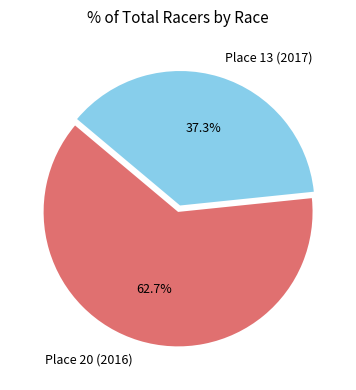

What is the ratio of the value at Place 20 (2016) to the value at Place 13 (2017)?

1.7